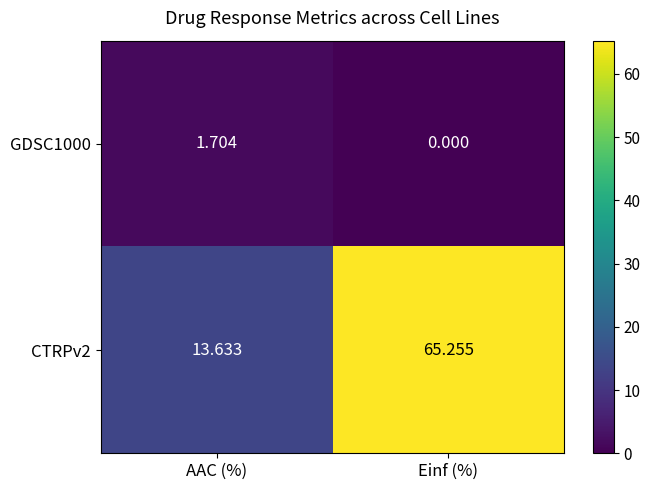

List the labels in order of GDSC1000 value, smallest first.

Einf (%), AAC (%)